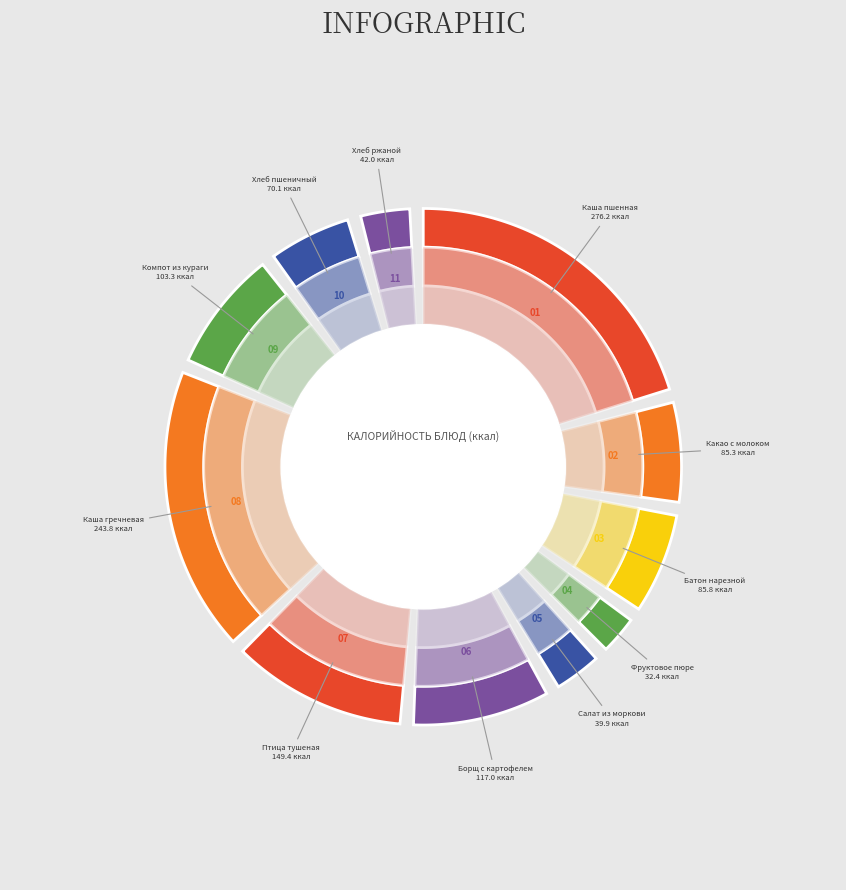

Rank the categories by value from lowest to highest.

Фруктовое пюре, Салат из моркови, Хлеб ржаной, Хлеб пшеничный, Какао с молоком, Батон нарезной, Компот из кураги, Борщ с картофелем, Птица тушеная, Каша гречневая, Каша пшенная